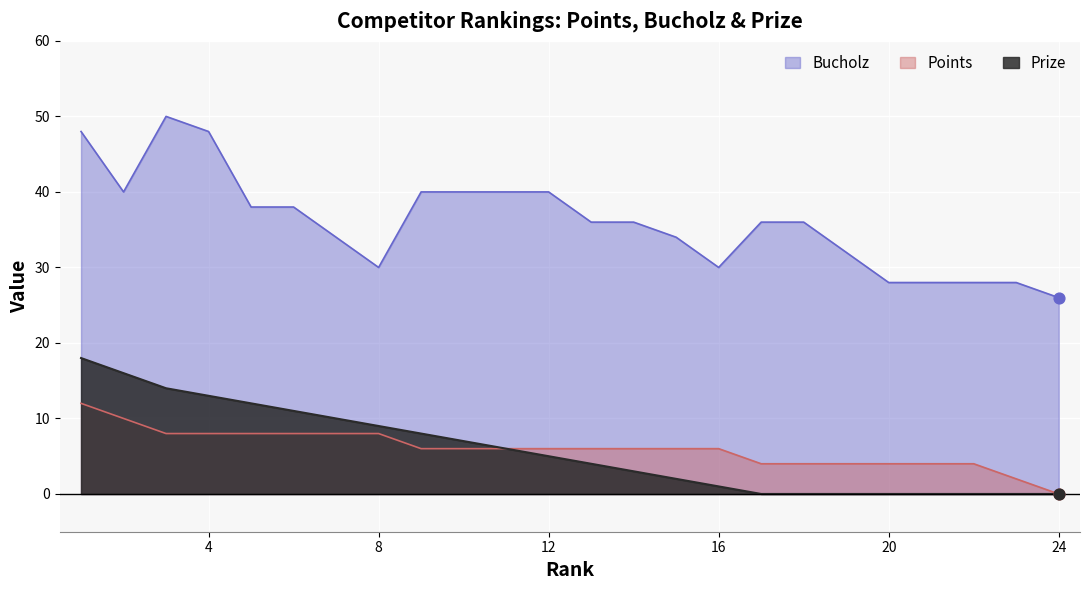

Which series has the largest total across all categories?

Bucholz